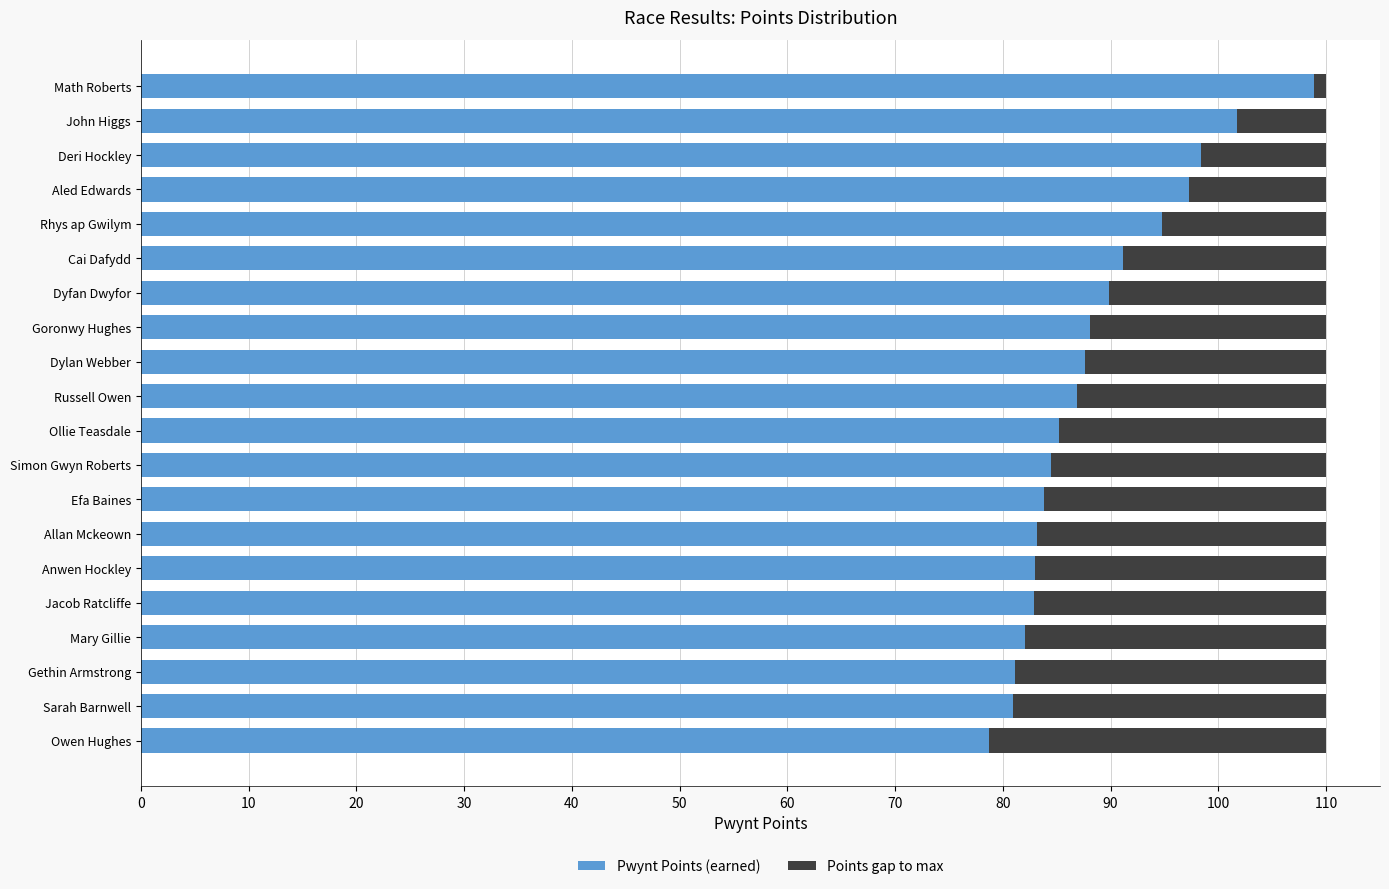

What is the total value across all series at Anwen Hockley?

110.0